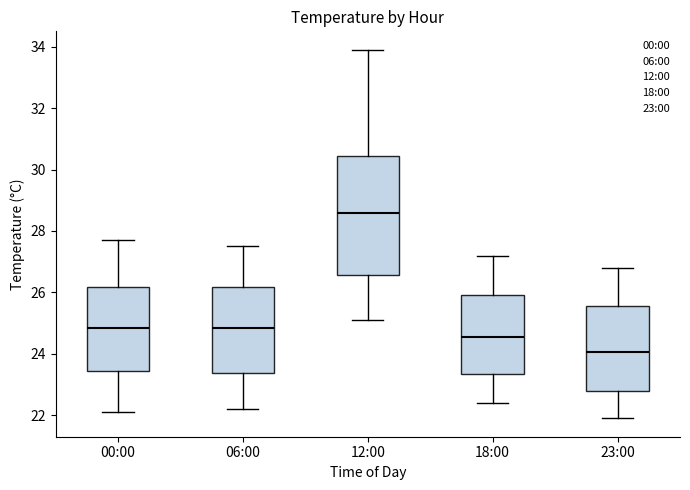

Reading left to right, transcribe this box plot: for each box, give where its median line is, the range the box spans, and where its two whiskers end, as read against the y-axis. The values are not printed on the chart, so give them approximately, as read against the axis.

00:00: median 24.8, box 23.4 to 26.2, whiskers 22.2 to 27.8
06:00: median 24.8, box 23.4 to 26.2, whiskers 22.2 to 27.6
12:00: median 28.6, box 26.6 to 30.4, whiskers 25.2 to 34.0
18:00: median 24.6, box 23.4 to 26.0, whiskers 22.4 to 27.2
23:00: median 24.0, box 22.8 to 25.6, whiskers 22.0 to 26.8